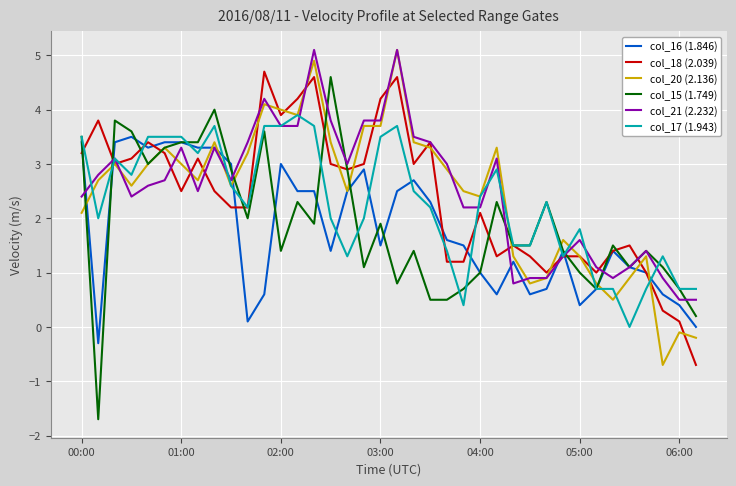

What are all the series names shown in the legend?

col_16 (1.846), col_18 (2.039), col_20 (2.136), col_15 (1.749), col_21 (2.232), col_17 (1.943)